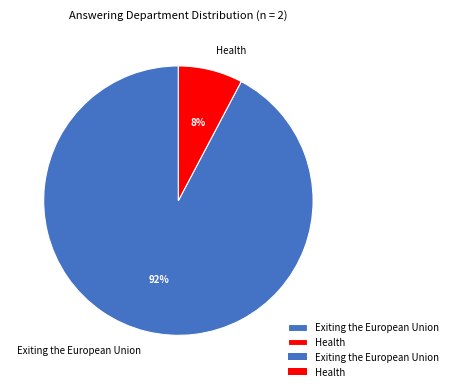

Rank the categories by value from highest to lowest.

Exiting the European Union, Health